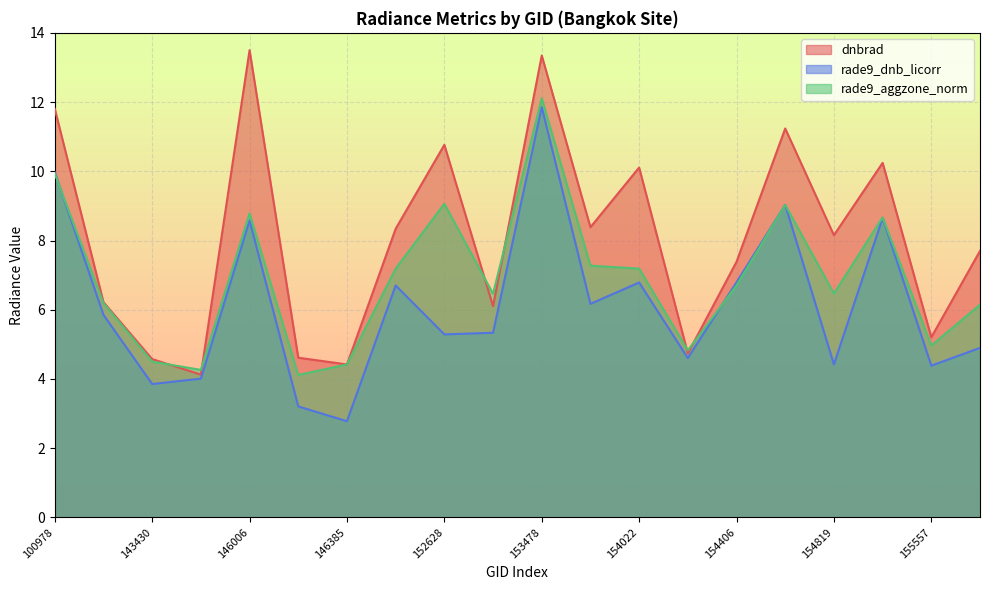

How many interior local valleys does the rade9_dnb_licorr series have?

7